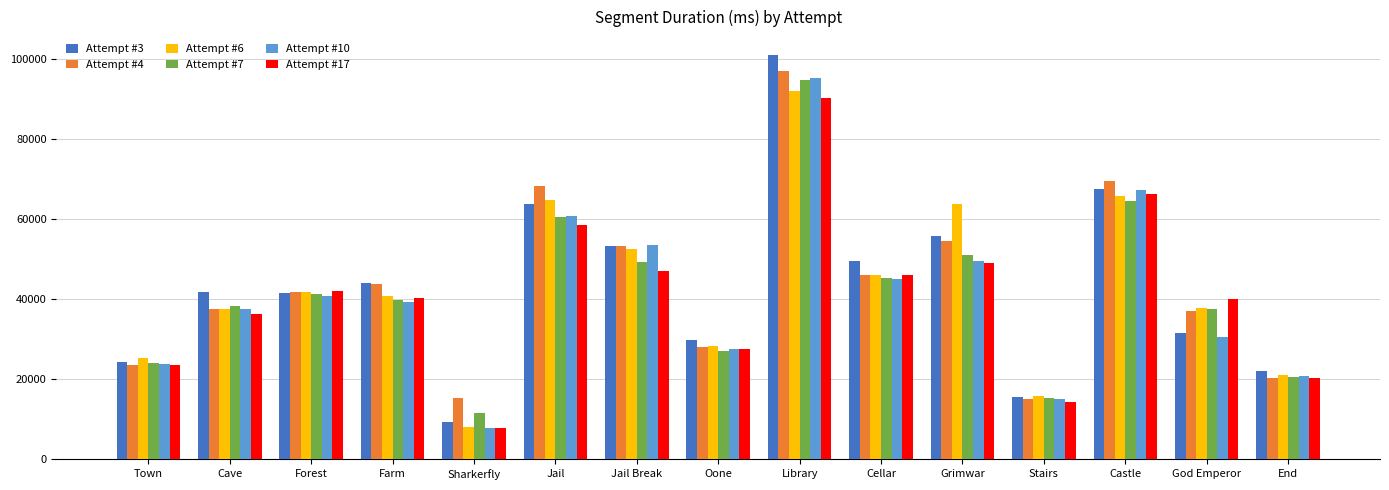

What is the label of the 9th bar from the right?

Jail Break